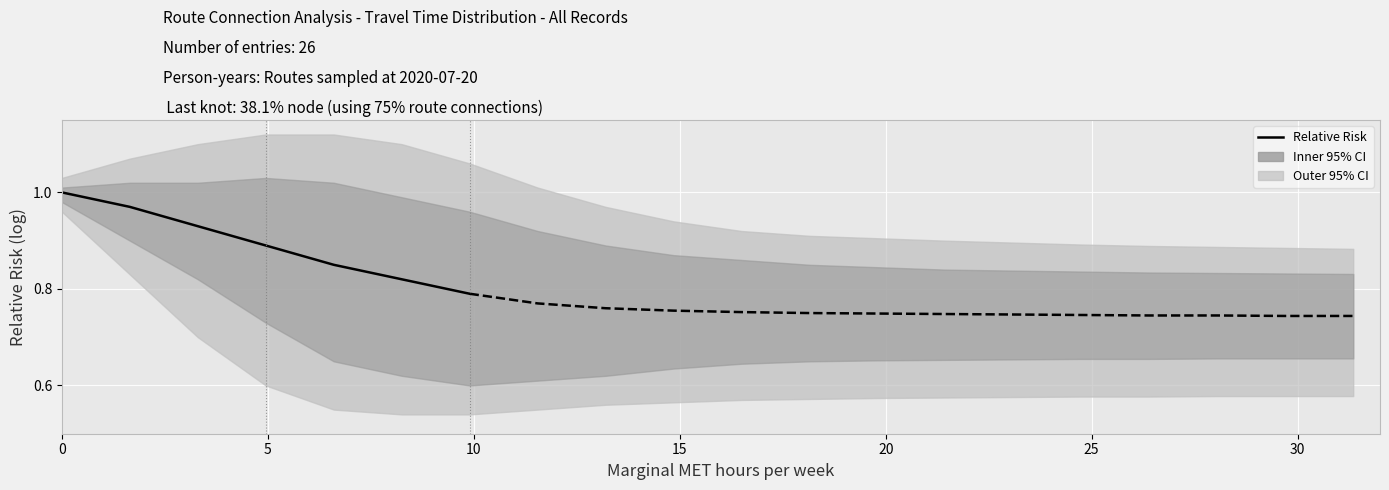

Where is the data nearest to the value 0?

30